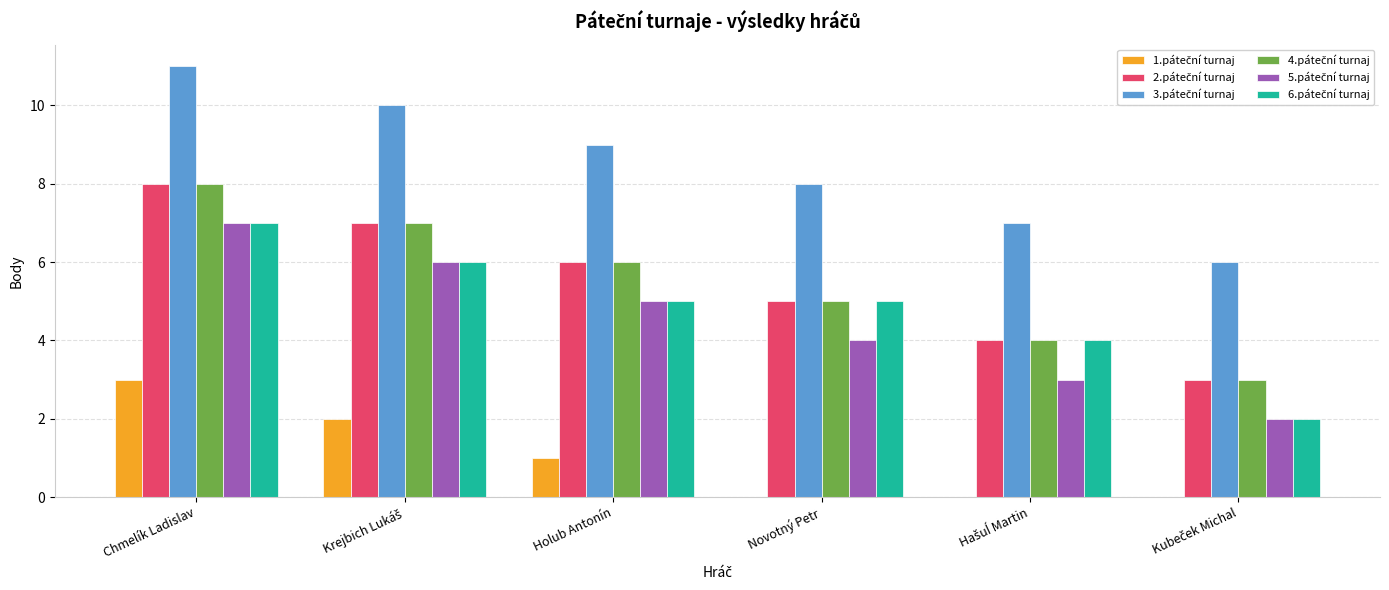

What is the total value across all series at Chmelík Ladislav?

44